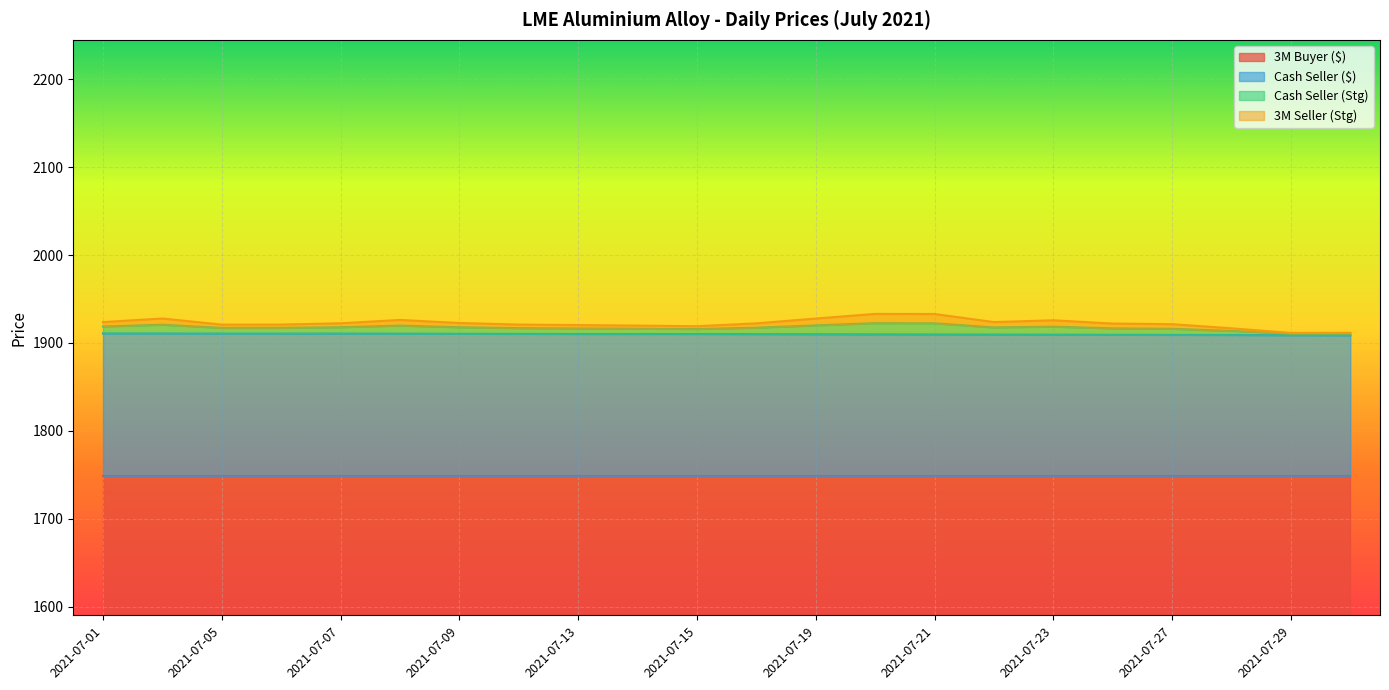

True or false: Cash Seller (Stg) has more than 2 interior local peaks.

True